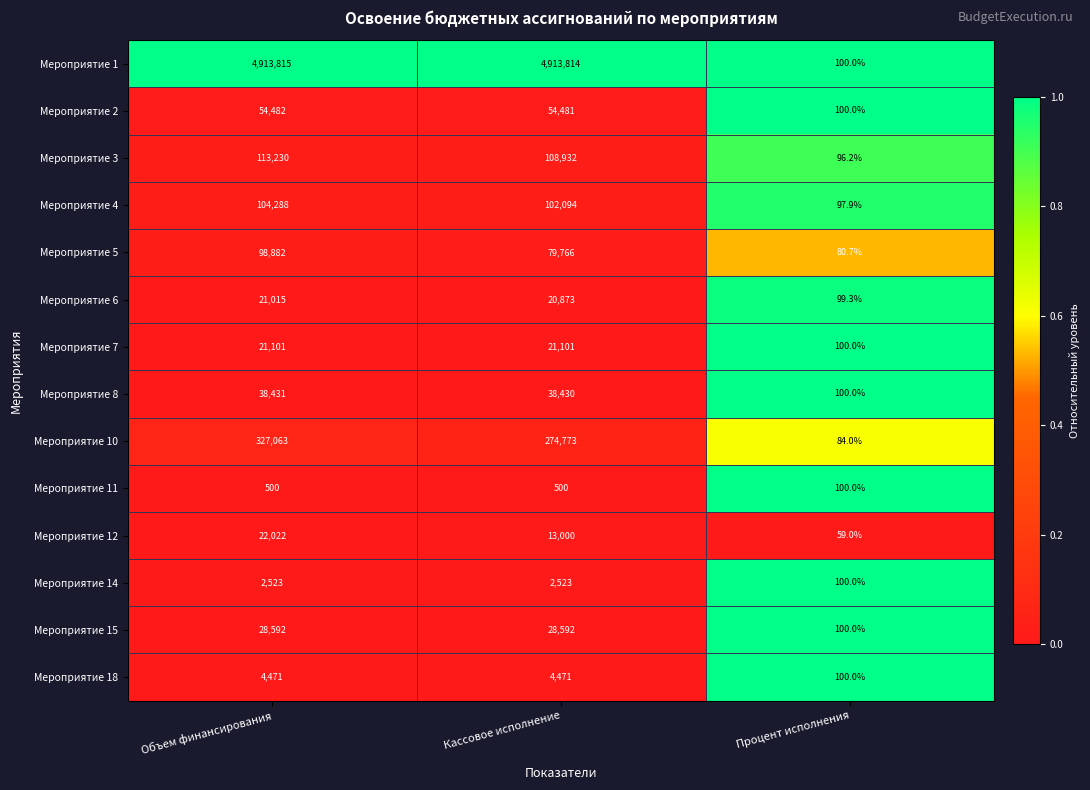

Rank the series at Объем финансирования from highest to lowest value.

Мероприятие 1, Мероприятие 10, Мероприятие 3, Мероприятие 4, Мероприятие 5, Мероприятие 2, Мероприятие 8, Мероприятие 15, Мероприятие 12, Мероприятие 7, Мероприятие 6, Мероприятие 18, Мероприятие 14, Мероприятие 11